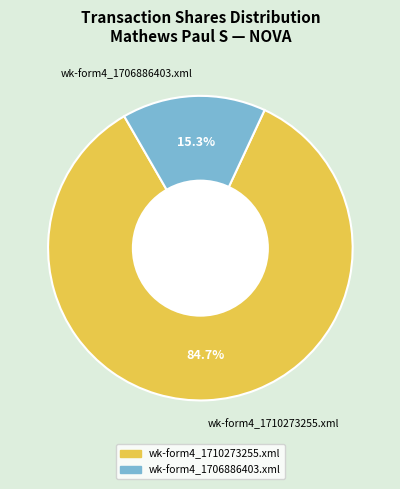

Which category has the biggest portion of the pie?

wk-form4_1710273255.xml